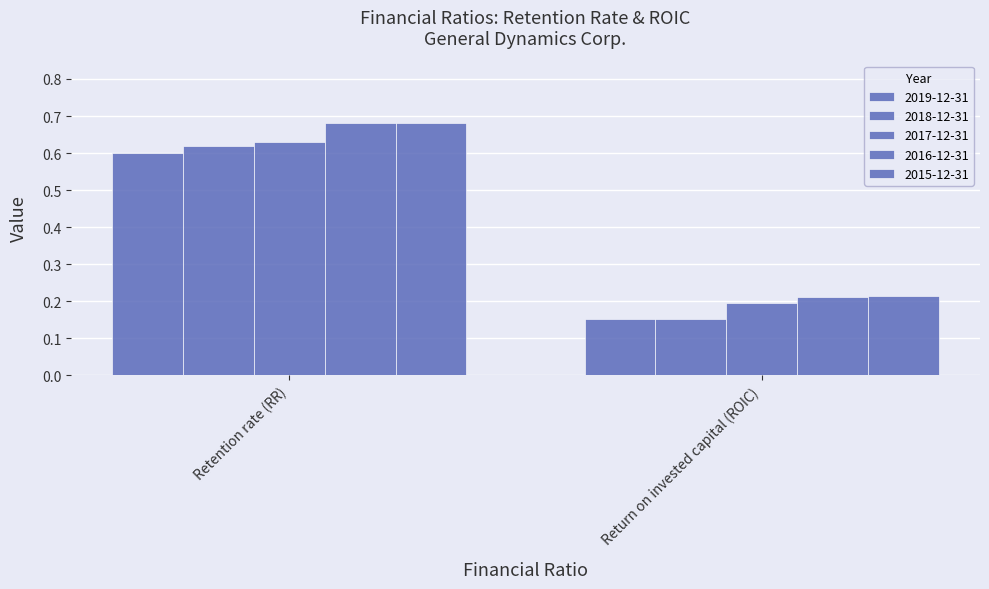

Count the number of categories in the chart.

2